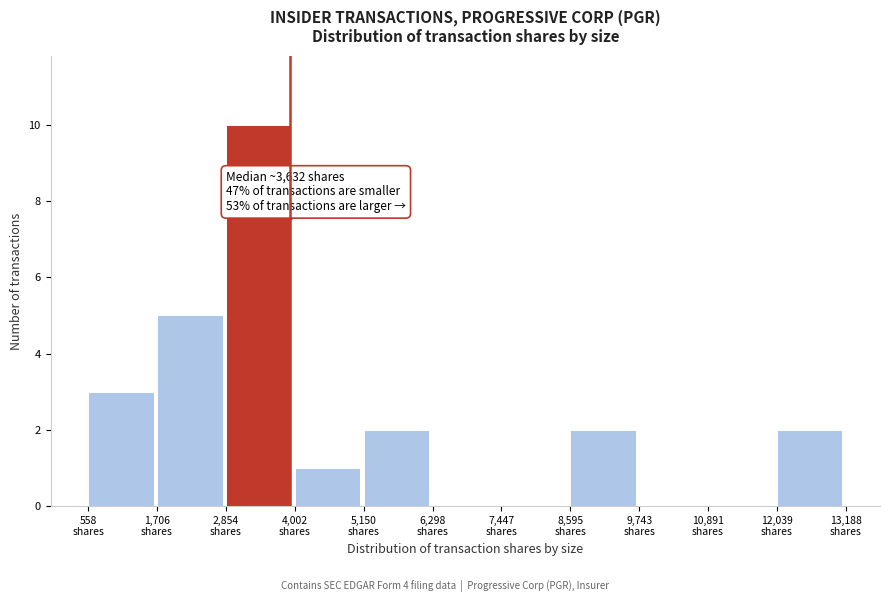

Which range on the x-axis has the tallest bar?

2800 to 4000